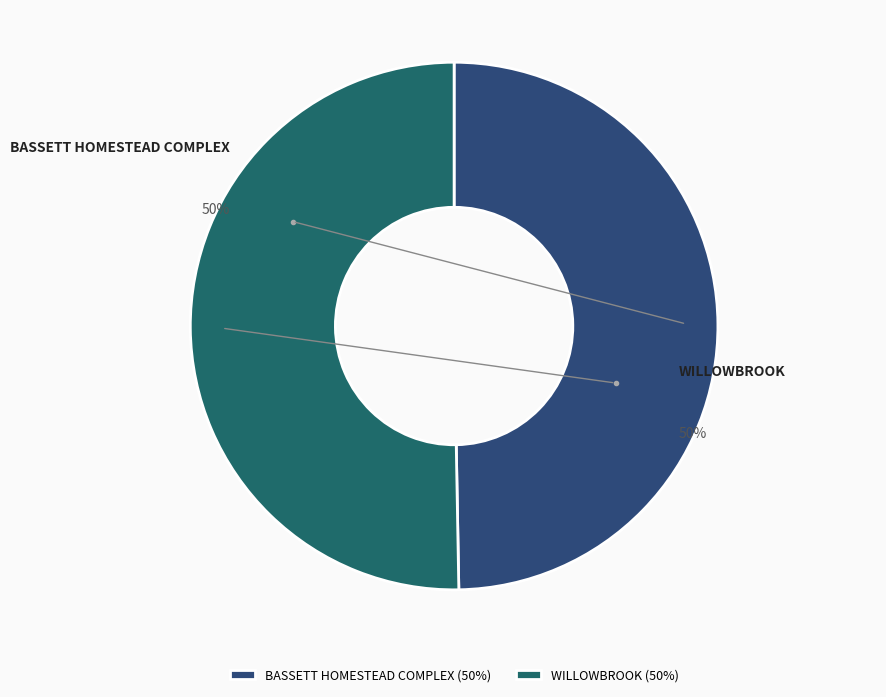

Is it true that WILLOWBROOK is 58% of the pie?

False